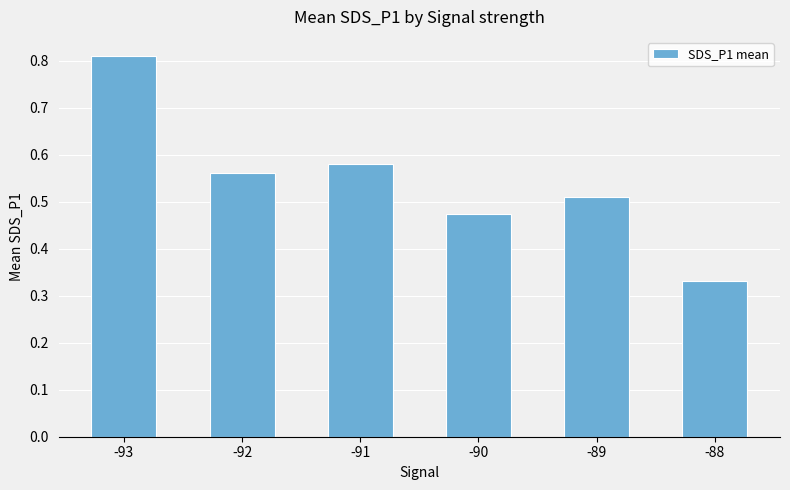

List the labels in order of value, smallest first.

-88, -90, -89, -92, -91, -93